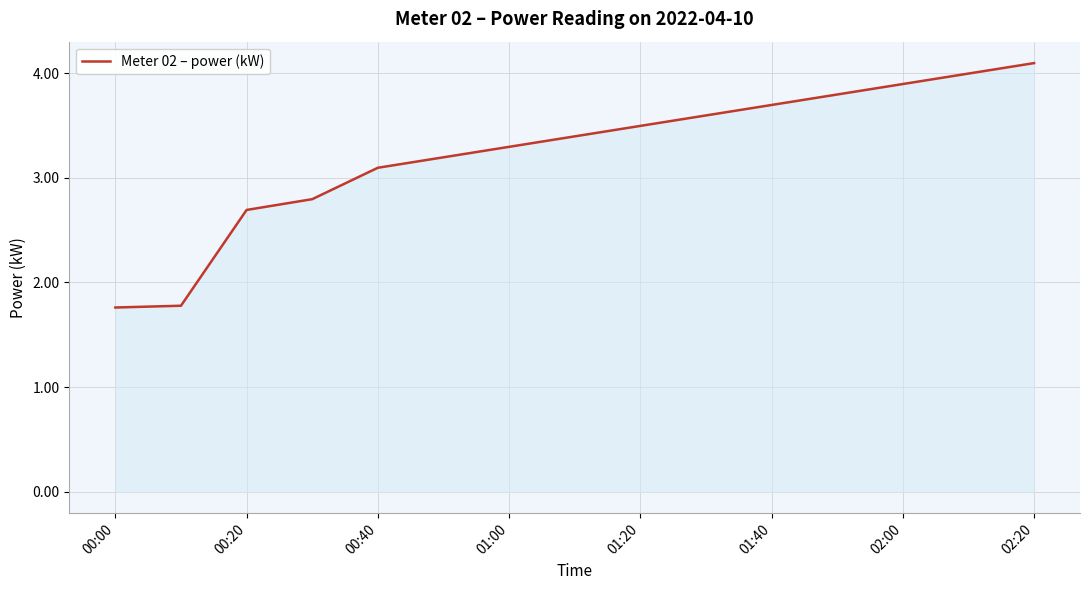

How many values are below 3?

4